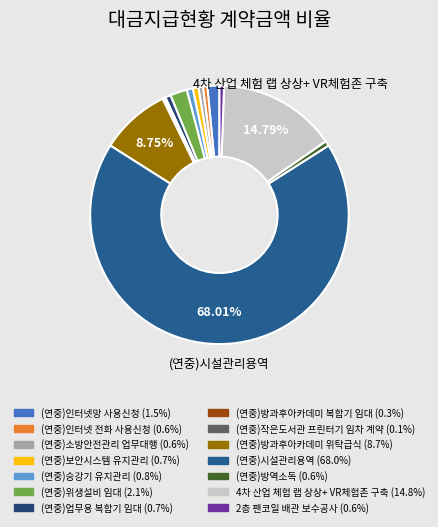

To the nearest percent, what is the difference between the (연중)위생설비 임대 and (연중)보안시스템 유지관리 slice percentages?

1%